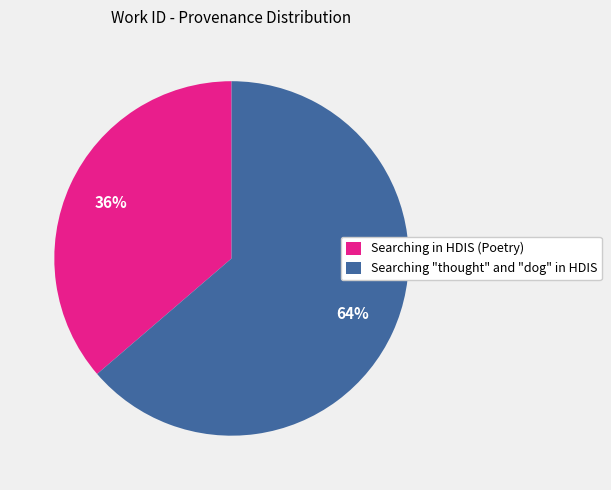

Is it true that Searching "thought" and "dog" in HDIS is 76% of the pie?

False